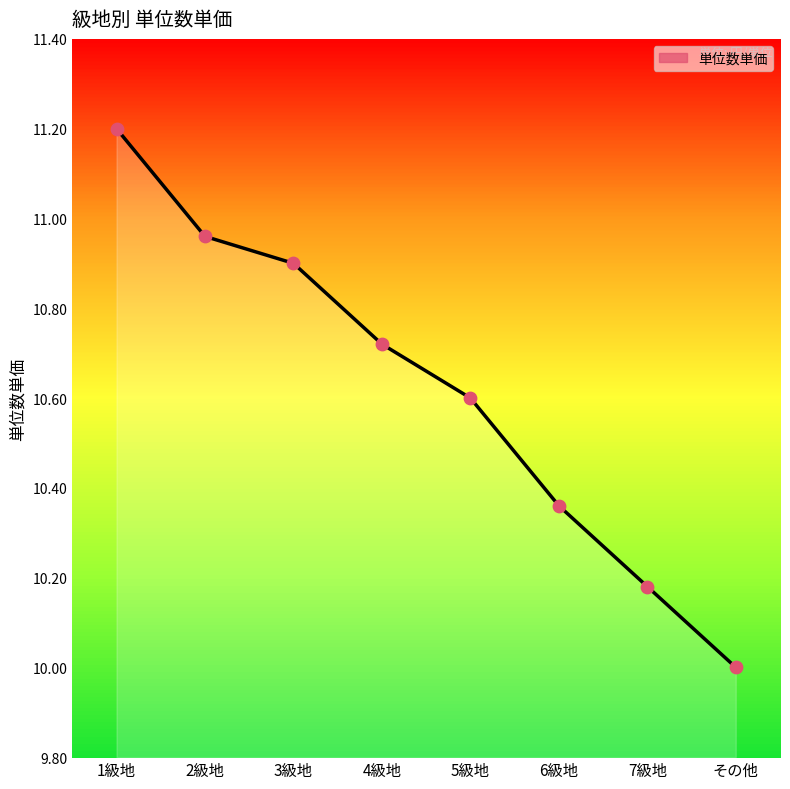

What is the ratio of the value at 2級地 to the value at 6級地?

1.1